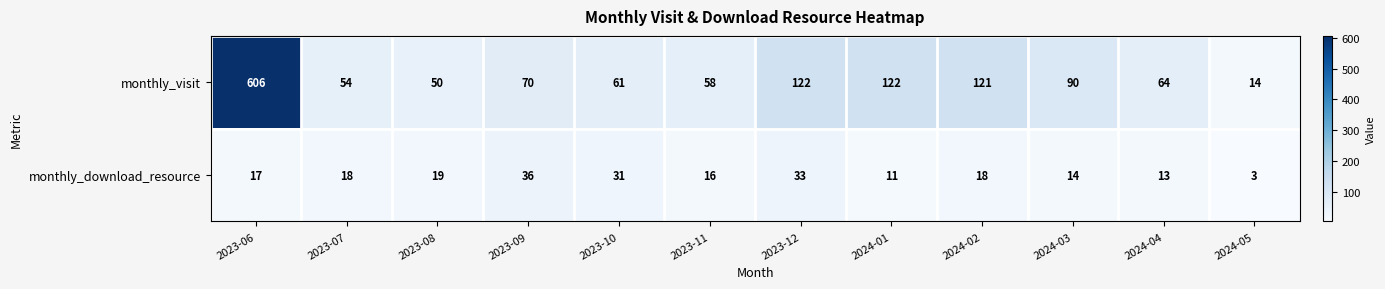

Between 2023-07 and 2024-03, which series saw the biggest shift?

monthly_visit